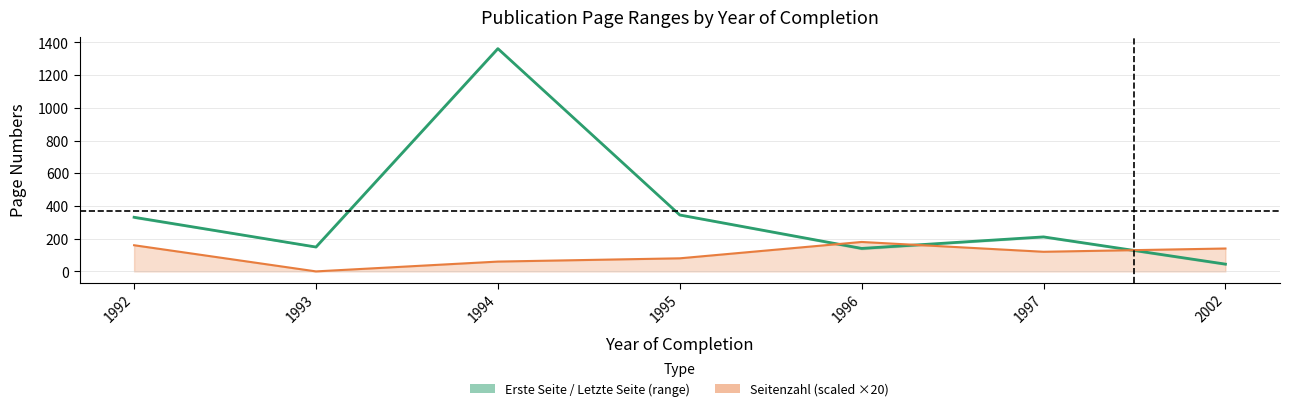

Which has a higher value, 1996 or 1992?

1992